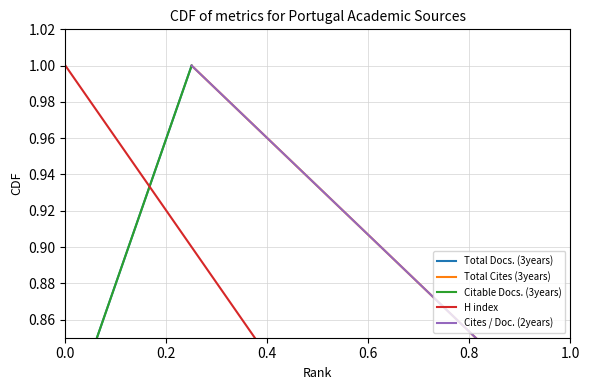

What is the sum of all Total Cites (3years) values?

3.0